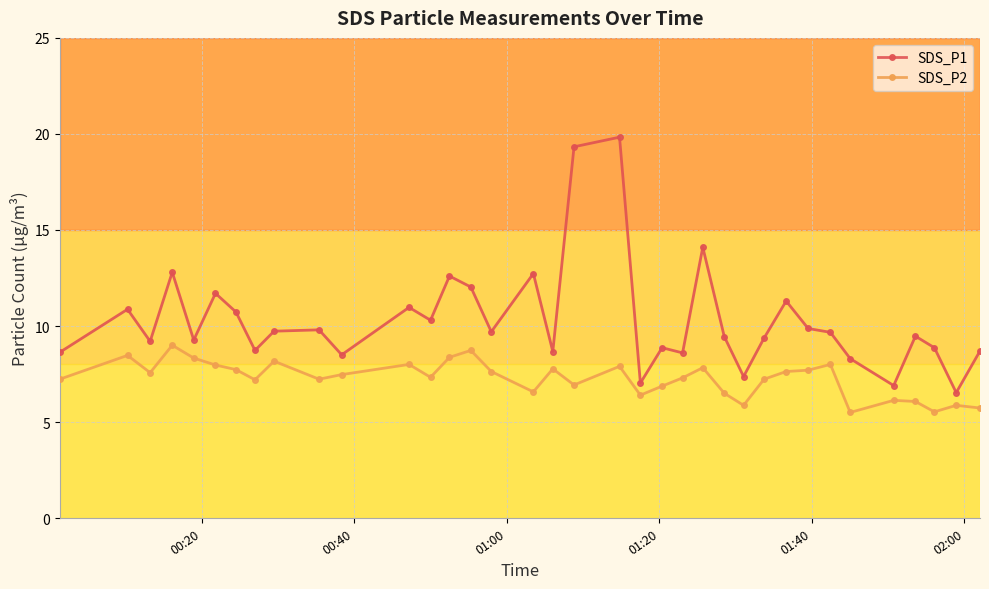

Rank the series by their average value, from lowest to highest.

SDS_P2, SDS_P1